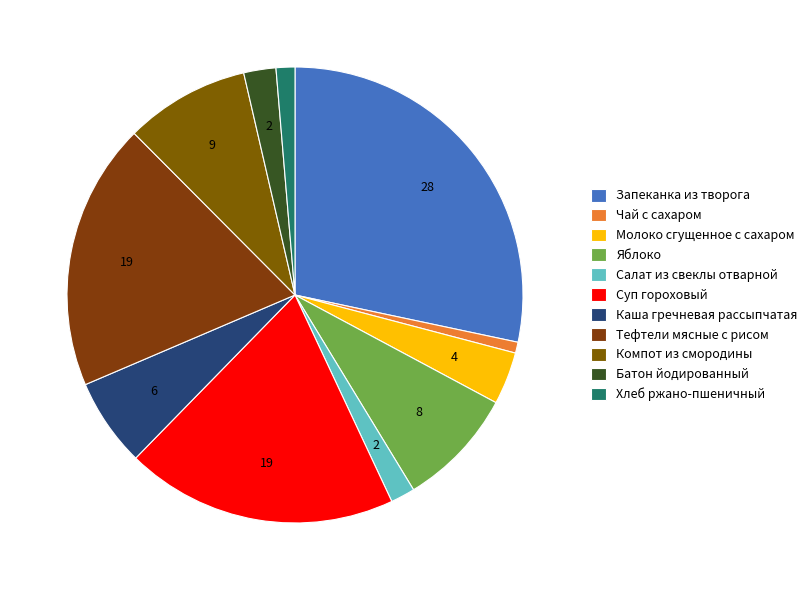

How many segments does this pie chart have?

11